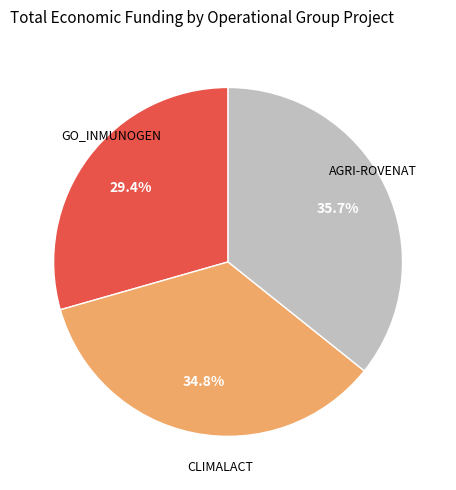

Is there a majority slice in this chart?

No